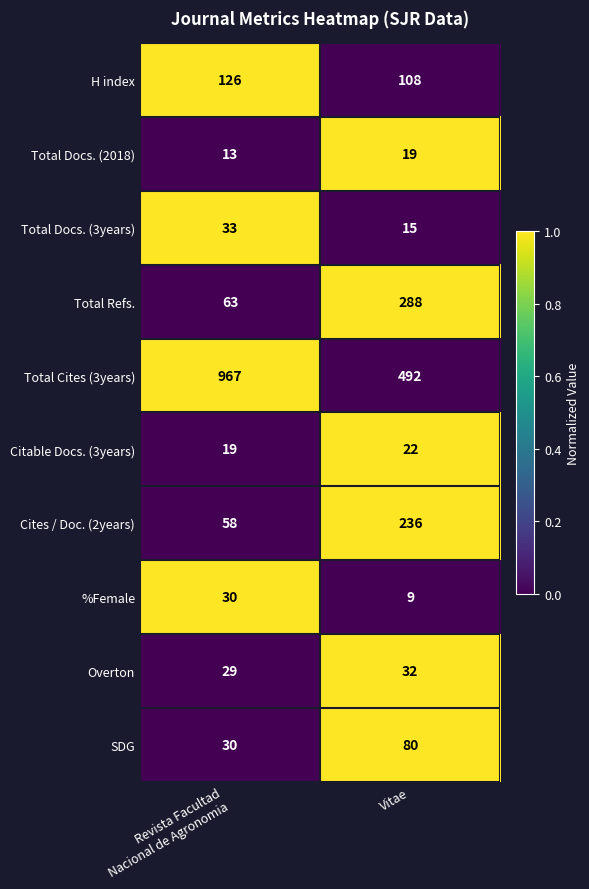

Is it true that %Female equals 3 at Vitae?

False